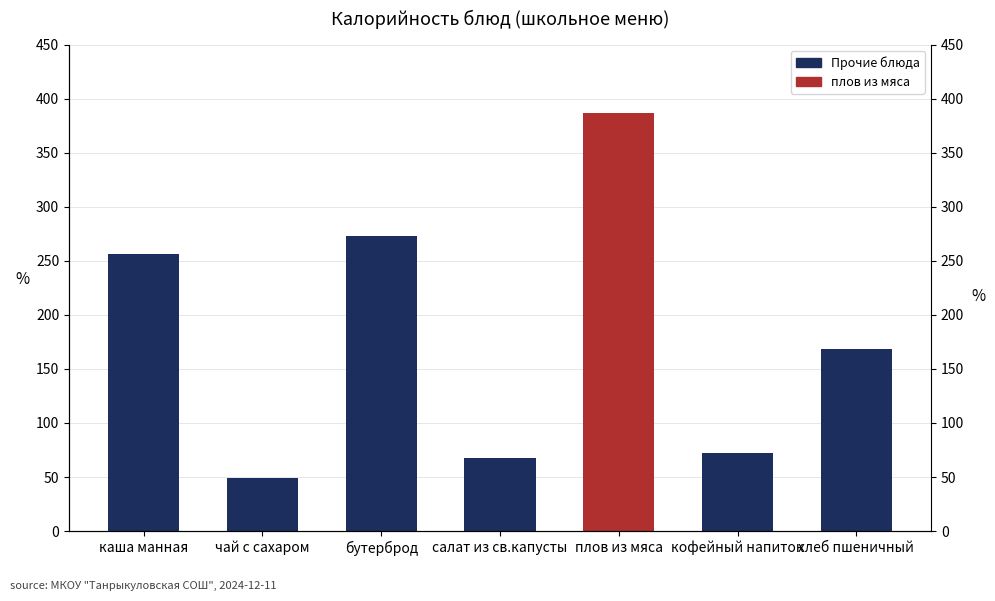

How many data points are less than 168?

3